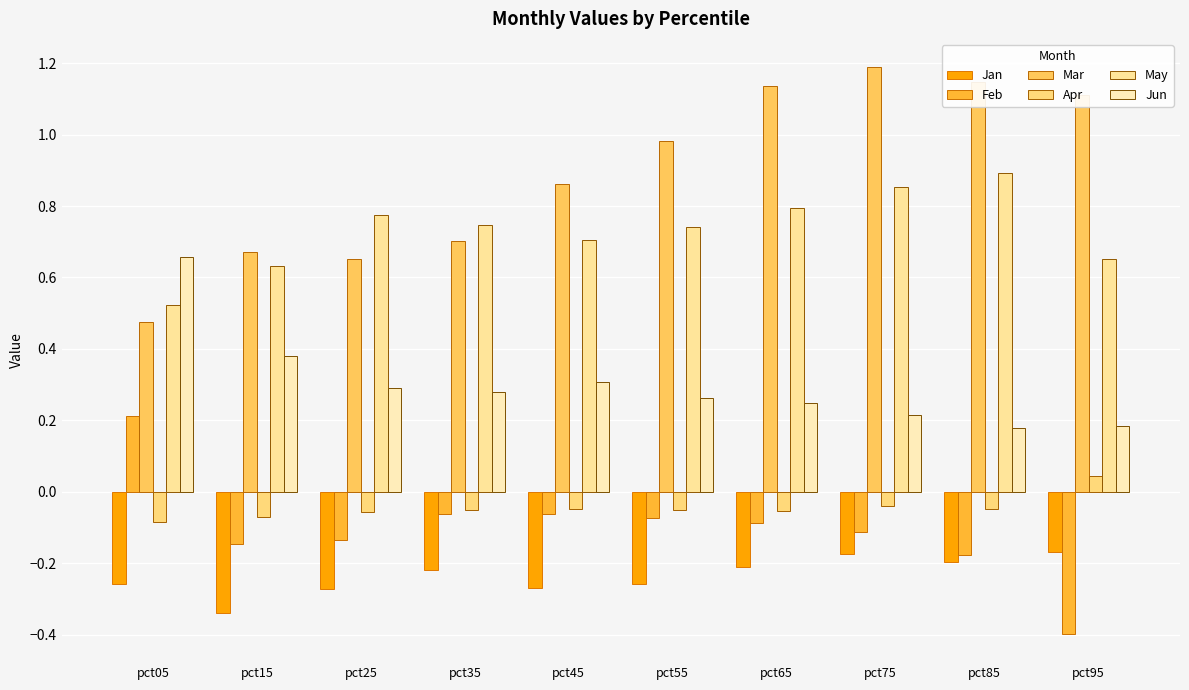

What is the maximum value shown in the chart?

1.2